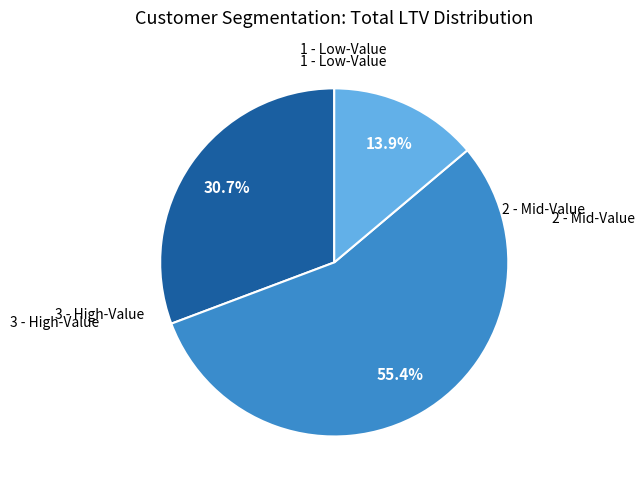

Is there any slice that represents more than half of the pie?

Yes